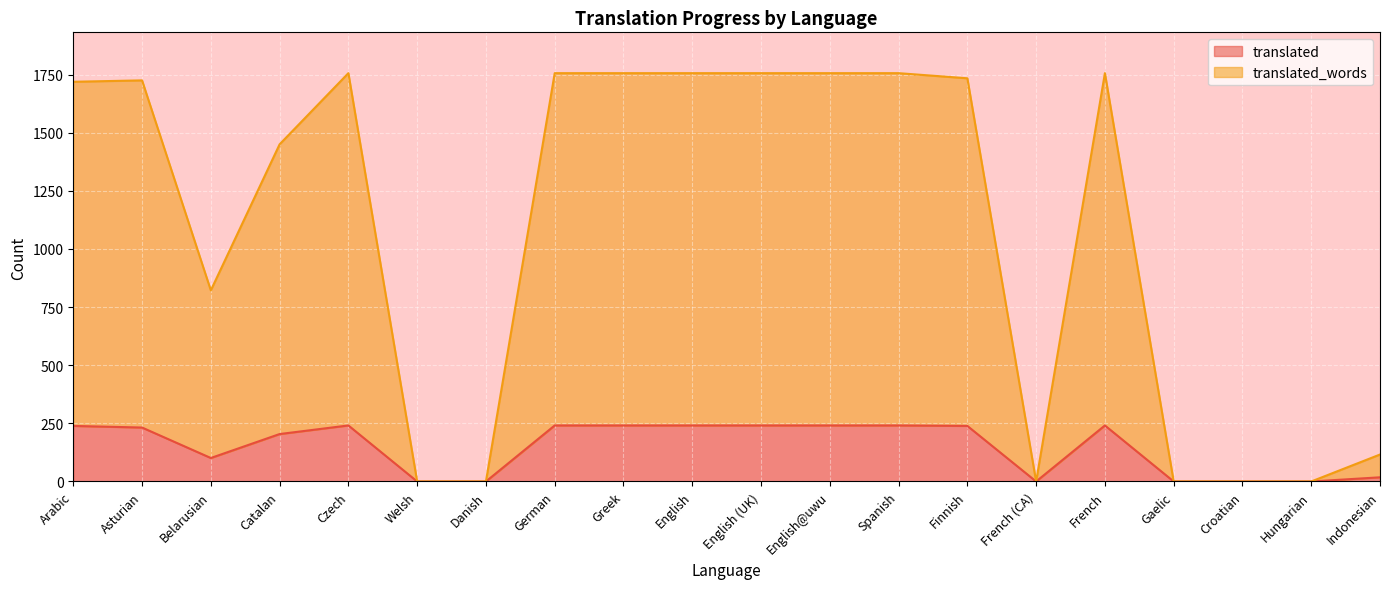

Reading left to right, what are all the values shown in this chart?

translated: Arabic=239	Asturian=232	Belarusian=101	Catalan=204	Czech=241	Welsh=0	Danish=0	German=241	Greek=241	English=241	English (UK)=241	English@uwu=241	Spanish=241	Finnish=239	French (CA)=0	French=241	Gaelic=0	Croatian=0	Hungarian=0	Indonesian=18
translated_words: Arabic=1719	Asturian=1725	Belarusian=822	Catalan=1450	Czech=1756	Welsh=0	Danish=0	German=1756	Greek=1756	English=1756	English (UK)=1756	English@uwu=1756	Spanish=1756	Finnish=1734	French (CA)=0	French=1756	Gaelic=0	Croatian=0	Hungarian=0	Indonesian=116